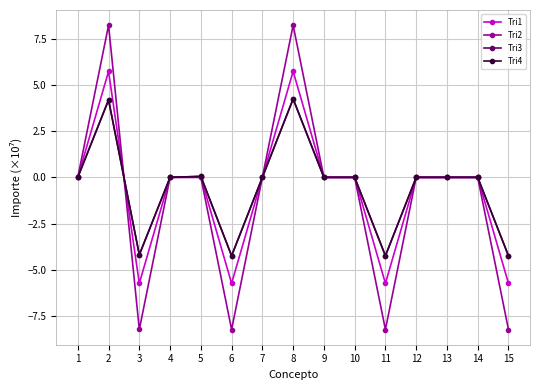

Is it true that Tri3 equals 0.0 at 13?

True